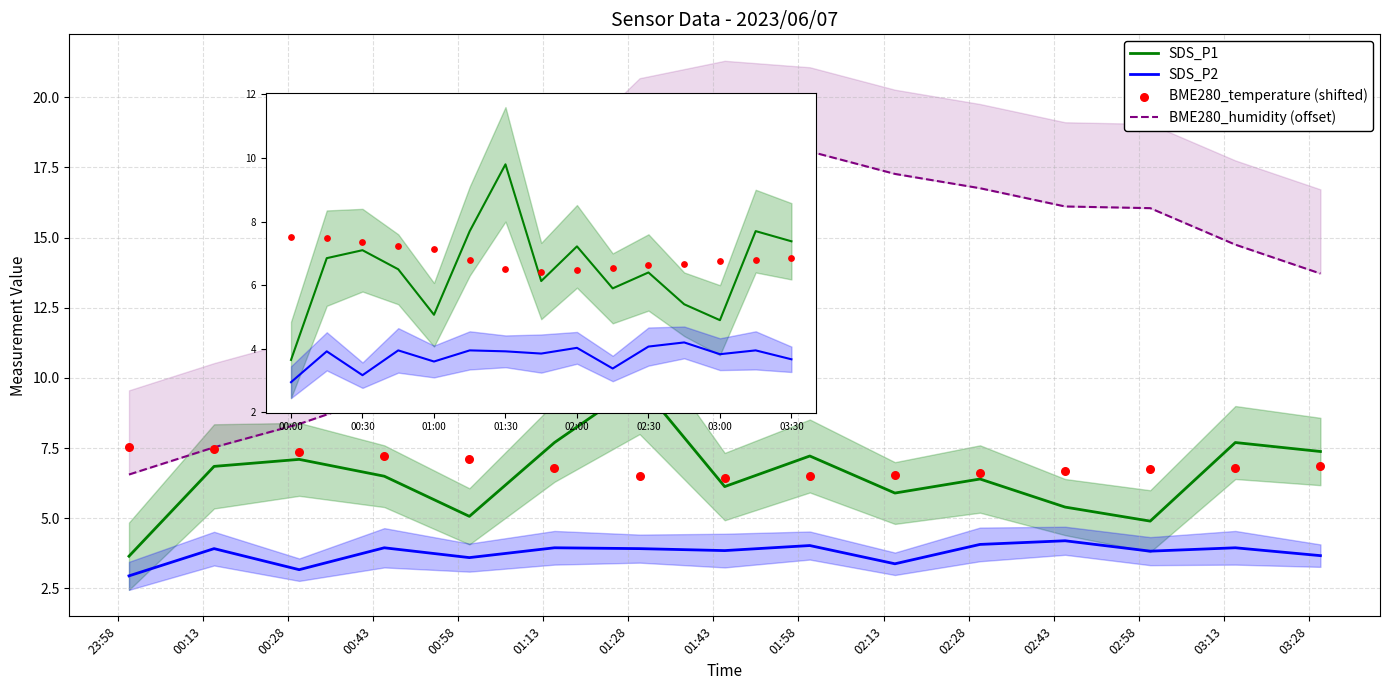

At which category is the sum across all series the highest?

01:28